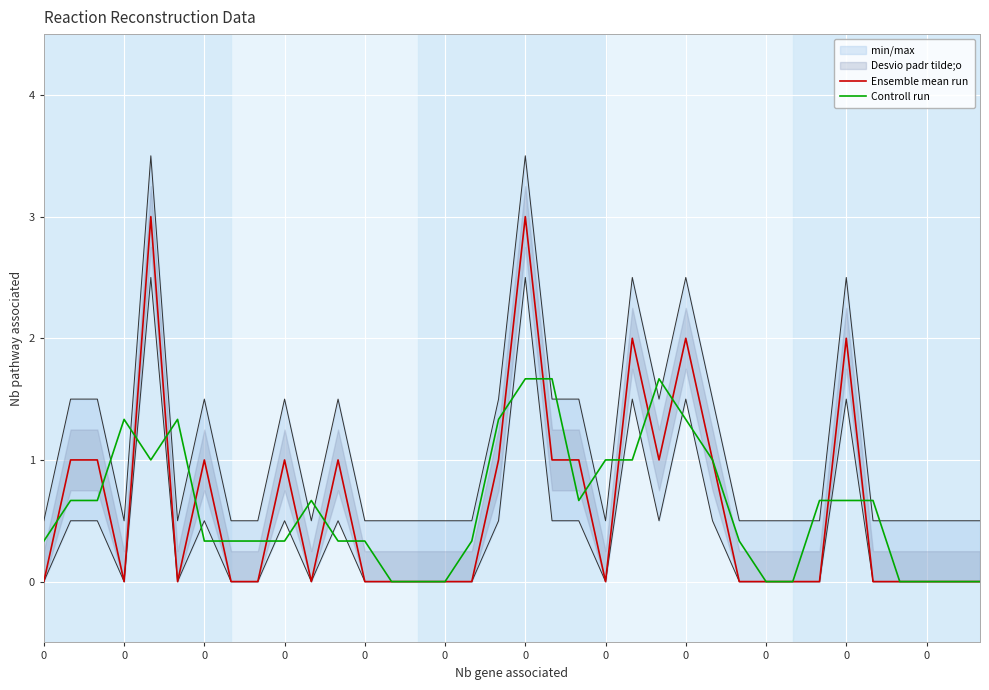

At 14, list the series in order from largest to smallest.

Ensemble mean run, Controll run